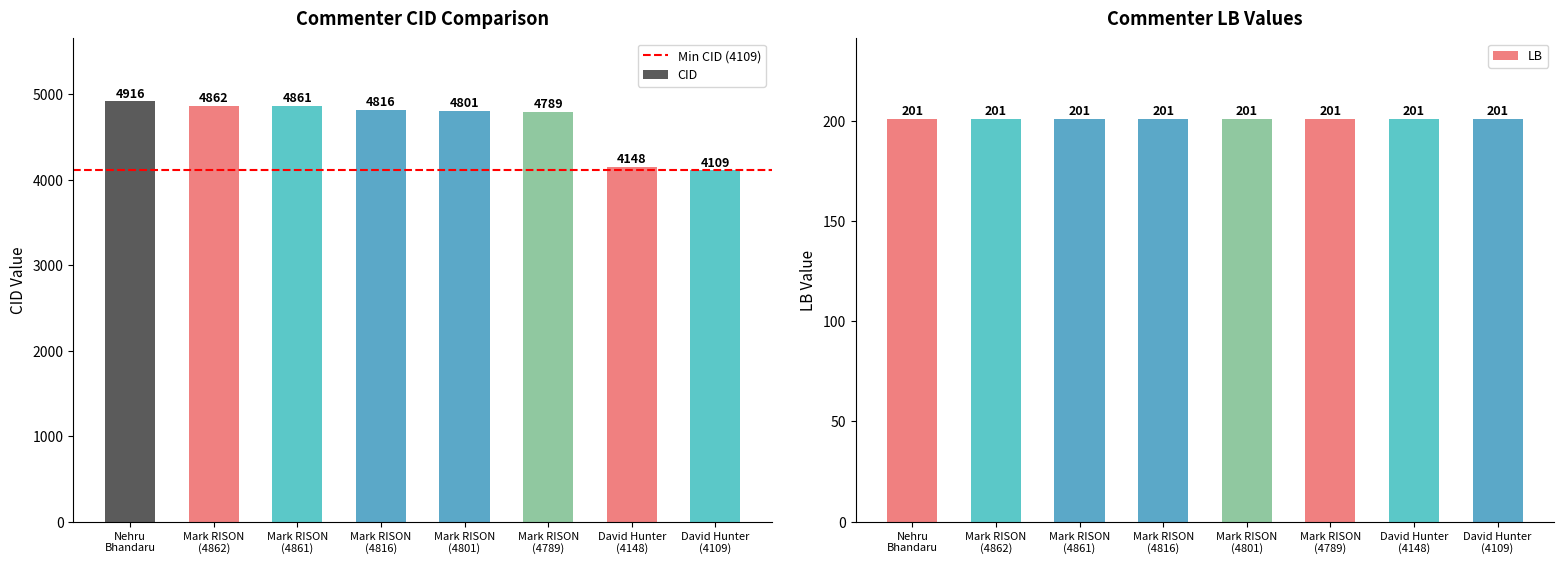

What position from the right is Mark RISON (4789)?

3